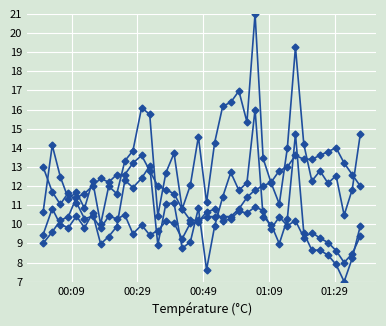

Count the number of categories in the chart.

40